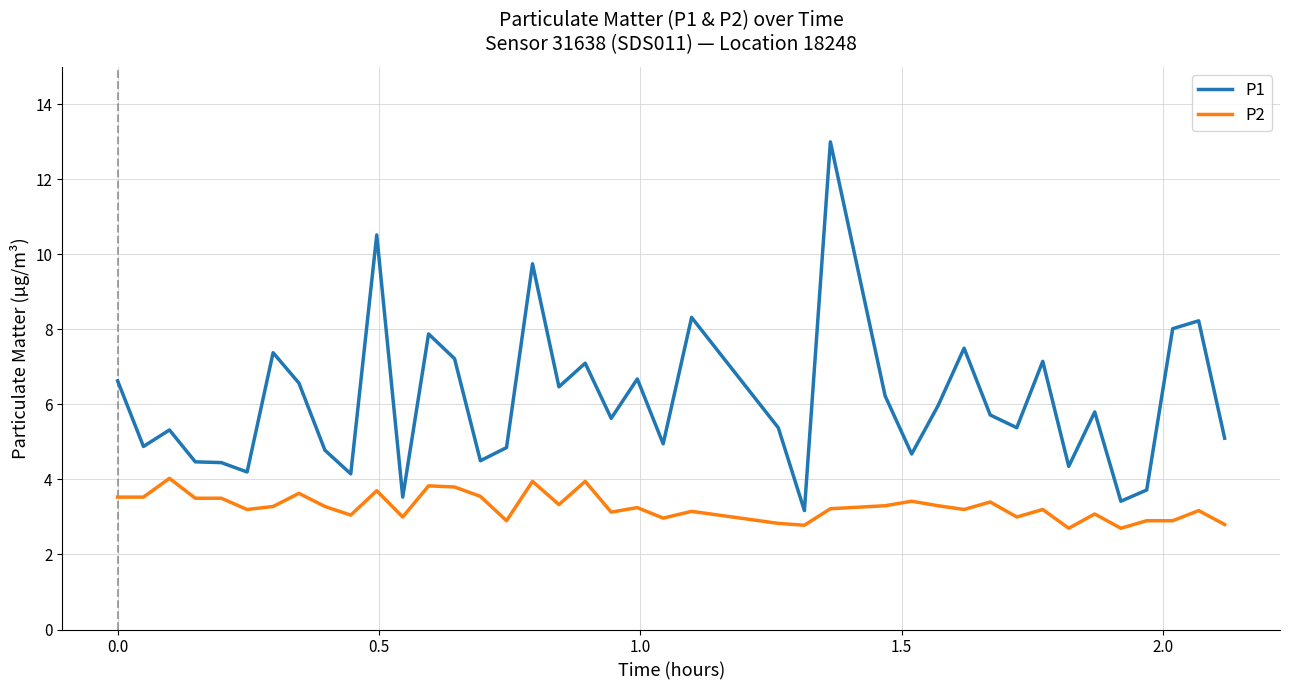

What are all the series names shown in the legend?

P1, P2